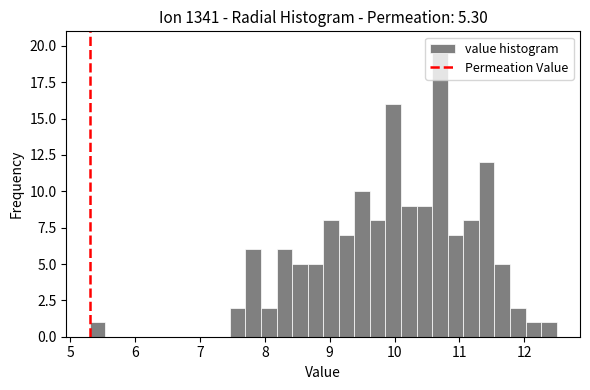

Read against the x-axis, roughly where is the centre of the tallest bar?

10.7